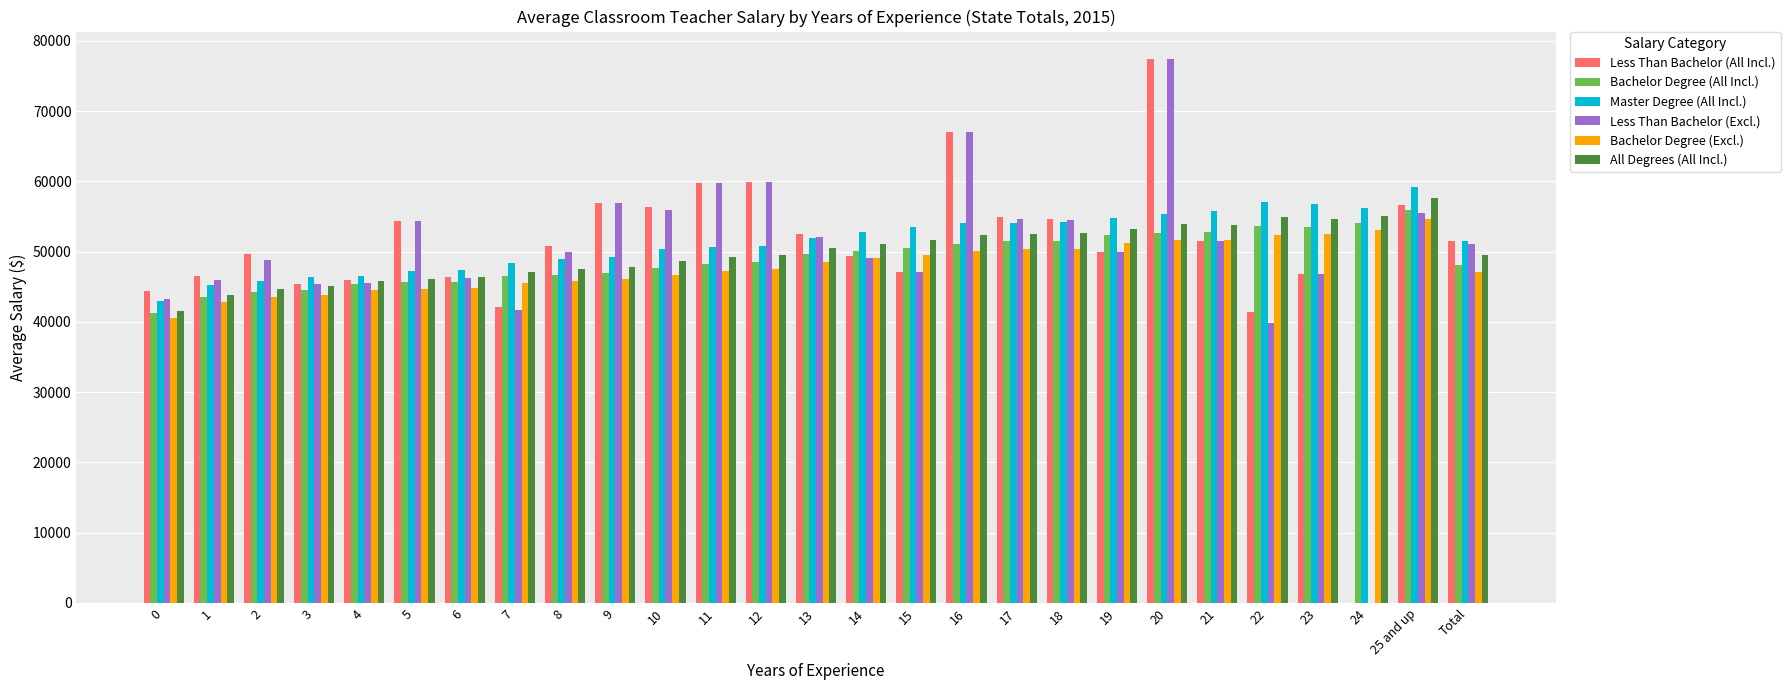

What is the highest value of the Bachelor Degree (Excl.) series?

54588.7